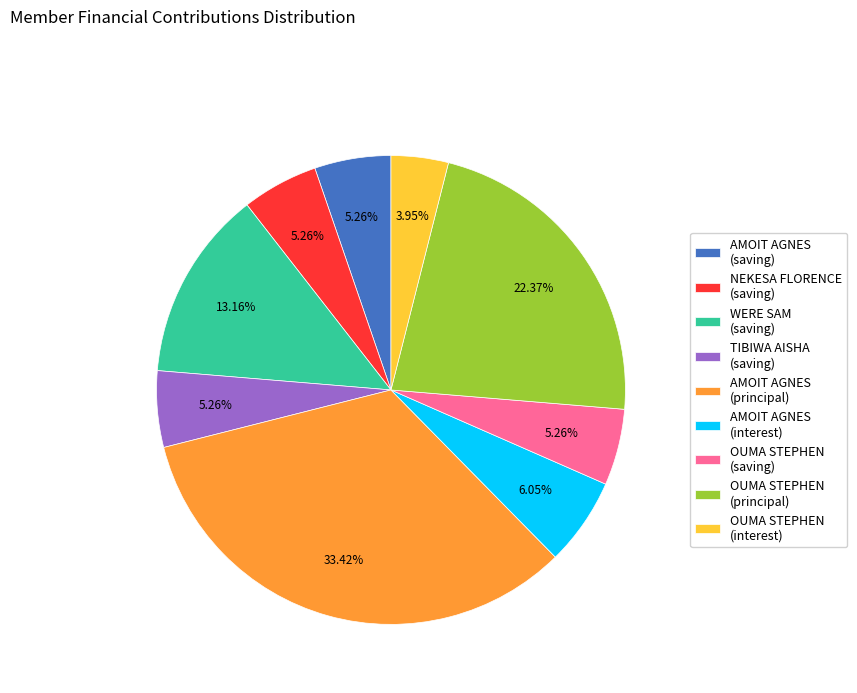

Does TIBIWA AISHA (saving) represent more than half of the total?

No